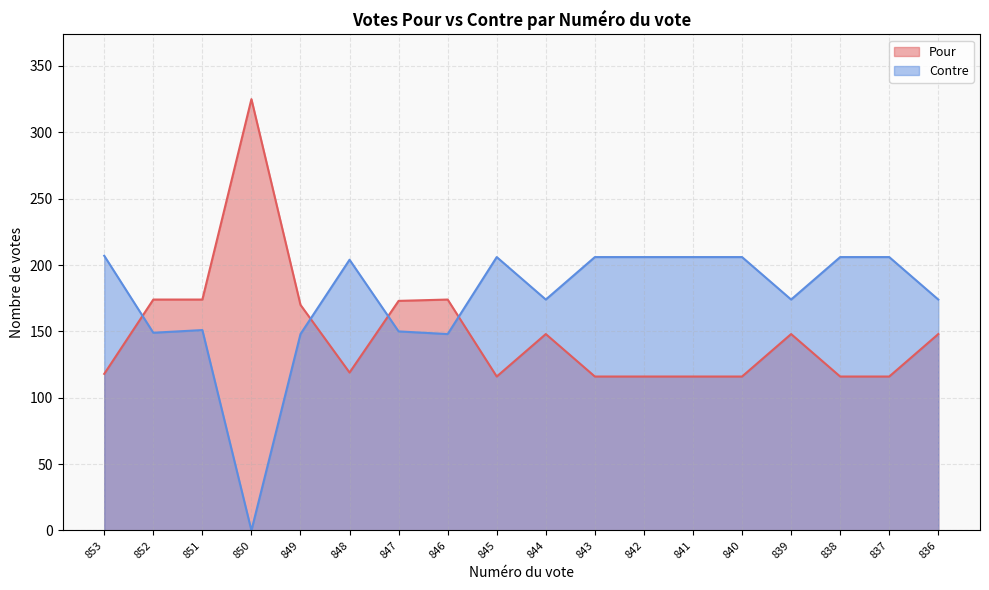

At which label does Contre first exceed 204?

853